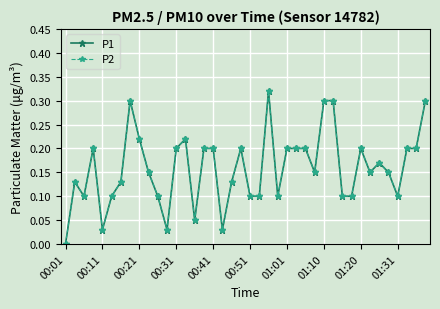

Which category has the lowest value in the P2 series?

00:01